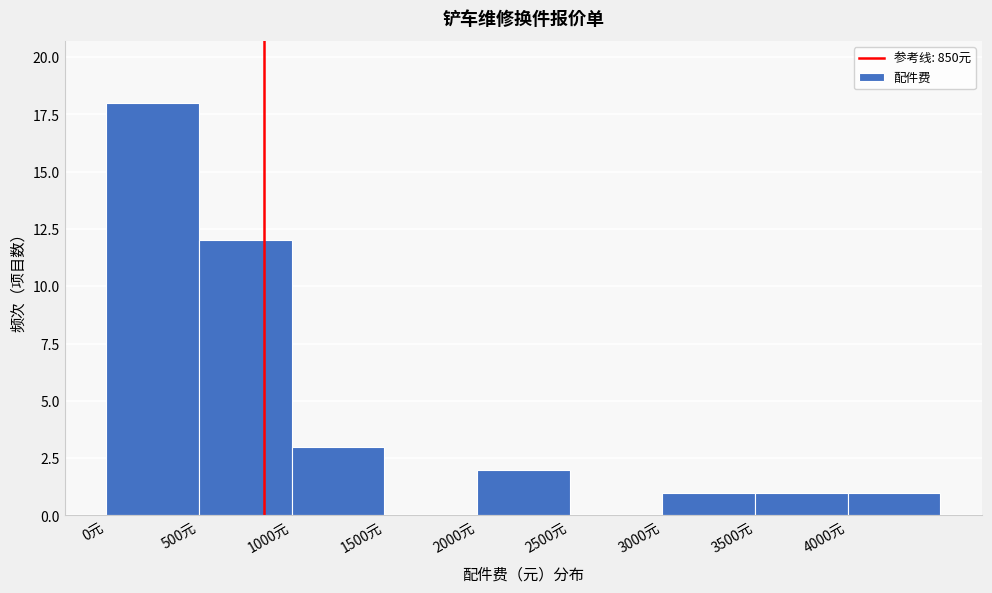

Which range on the x-axis has the tallest bar?

0 to 500